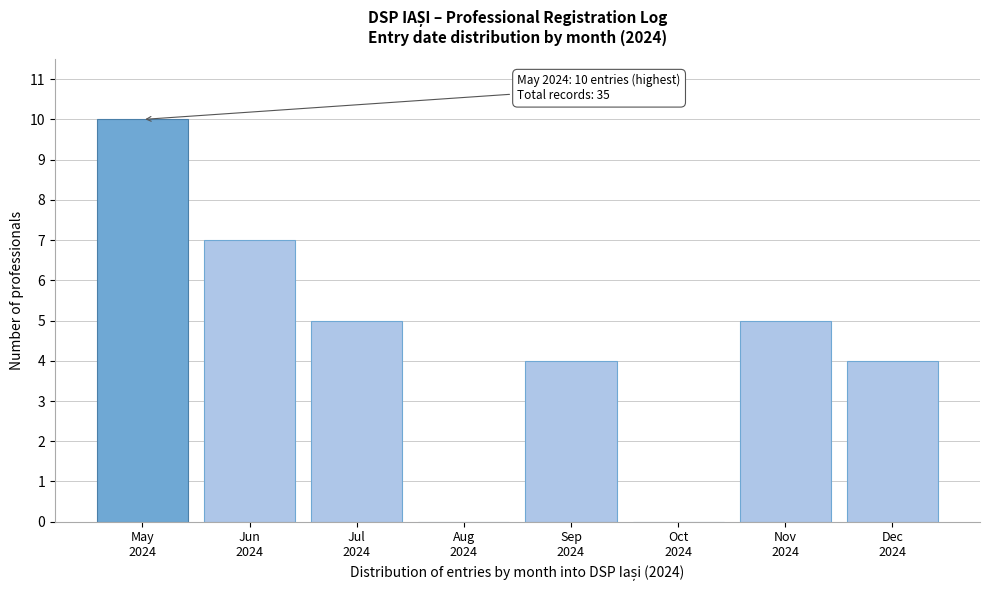

What is the sum of all values?

35